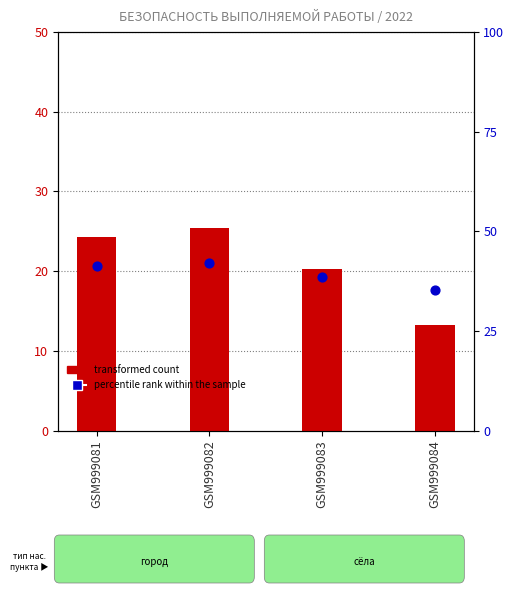

Which series contains the lowest Y value?

transformed count